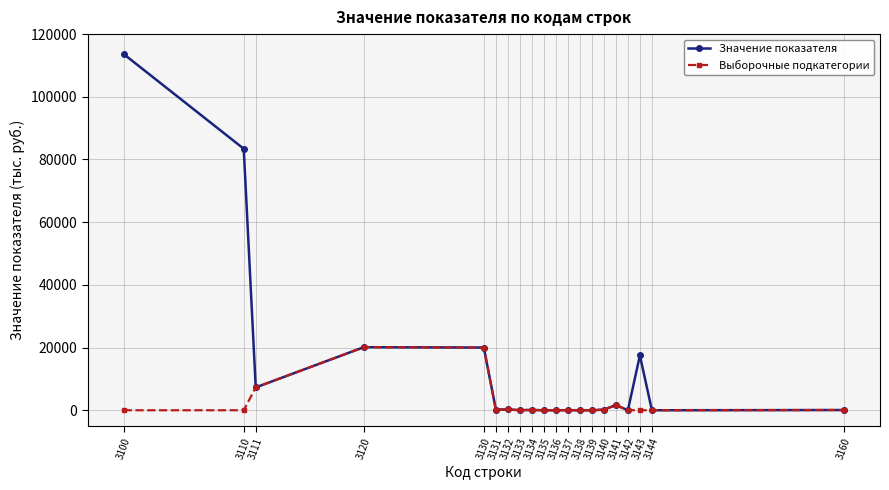

What is the value of the Значение показателя point at the 2nd from the left?

83425